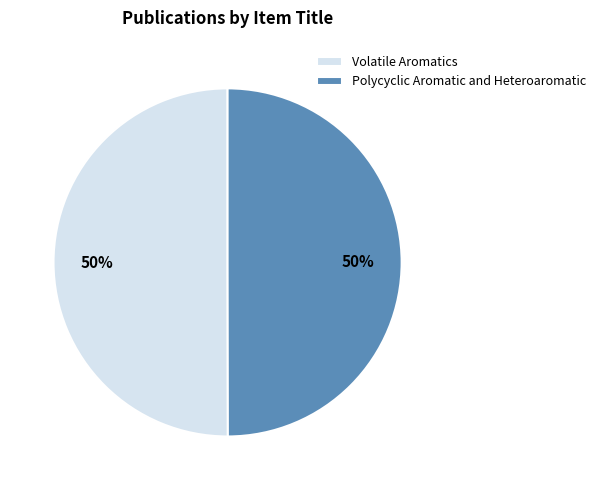

What percentage is the Polycyclic Aromatic and Heteroaromatic slice, to the nearest percent?

50%